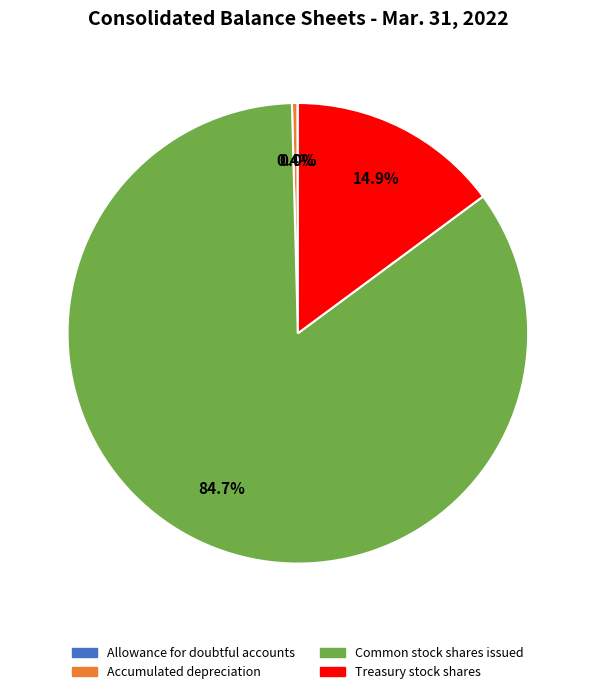

What percentage is NOT represented by Accumulated depreciation?

99.6%